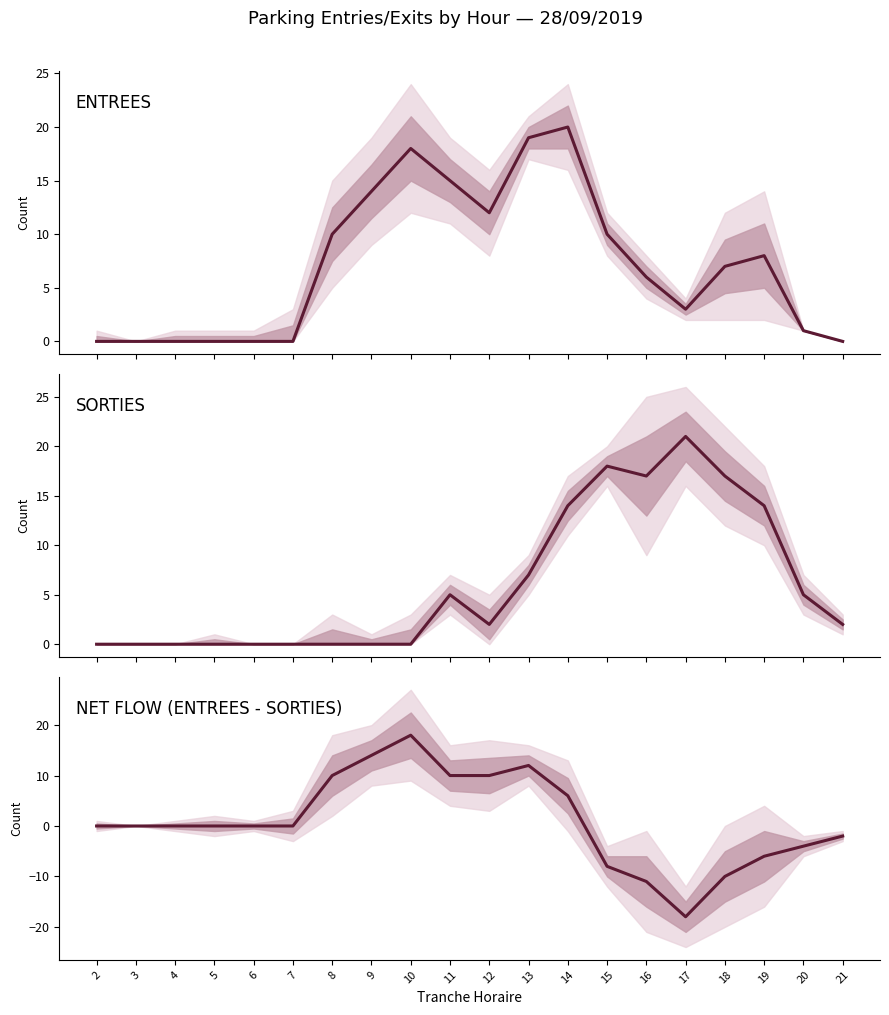

What is the smallest value displayed?

-18